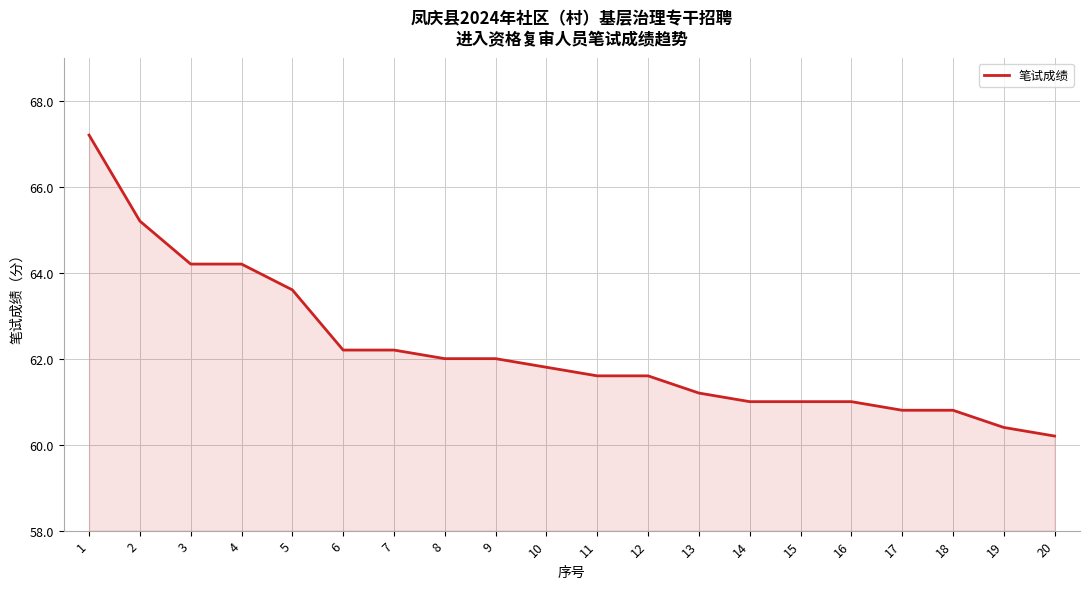

At which label does the data first exceed 61?

1